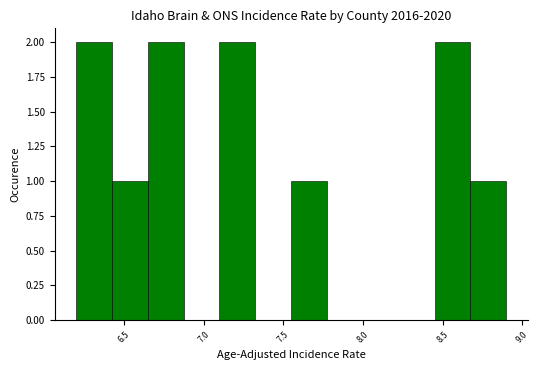

Reading left to right, list every bar in this chart as the range it spans on the x-axis followed by its height. Neither the bar edges nor the heights are printed on the chart, so give them approximately, as read against the axes.

6.200 to 6.425: 2
6.425 to 6.650: 1
6.650 to 6.875: 2
6.875 to 7.100: 0
7.100 to 7.325: 2
7.325 to 7.550: 0
7.550 to 7.775: 1
7.775 to 8.000: 0
8.000 to 8.225: 0
8.225 to 8.450: 0
8.450 to 8.675: 2
8.675 to 8.900: 1